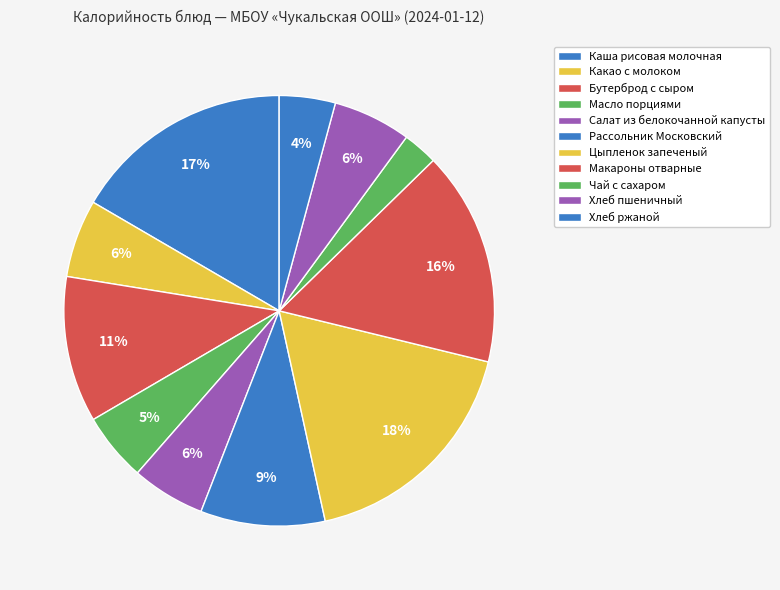

To the nearest percent, what is the difference between the Масло порциями and Каша рисовая молочная slice percentages?

11%